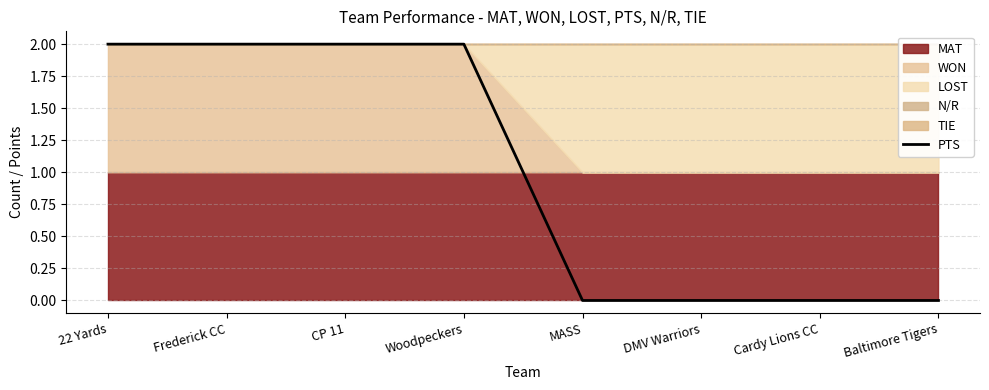

What is the greatest value displayed?

2